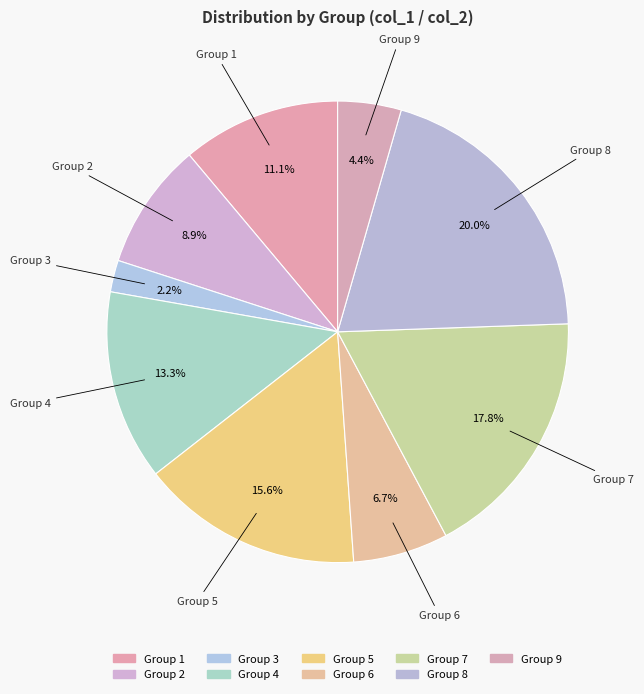

What is the largest slice in the pie chart?

8